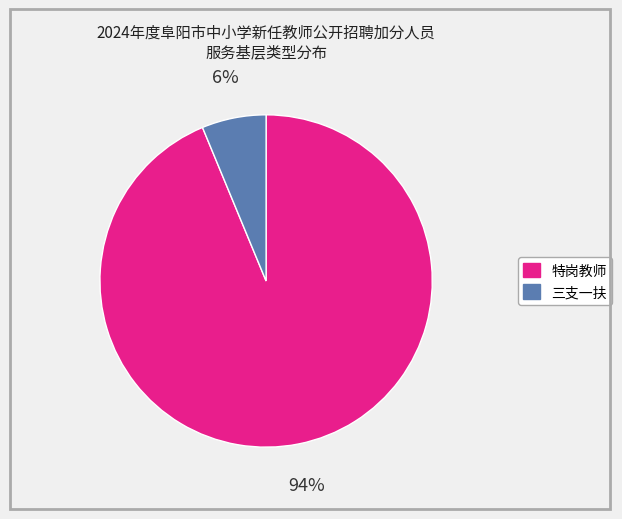

Which has a higher value, 三支一扶 or 特岗教师?

特岗教师